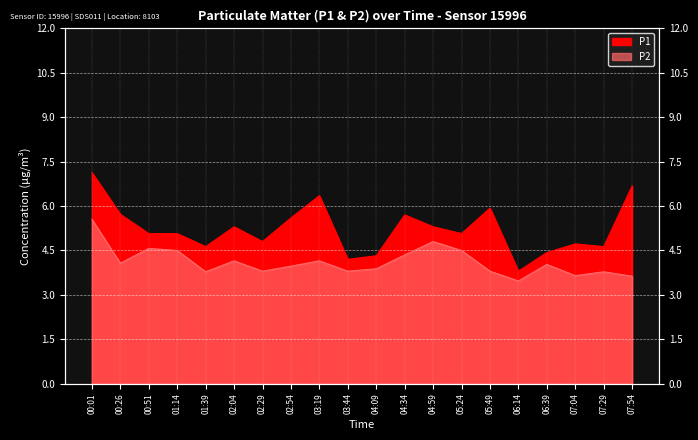

Which category has the lowest value in the P2 series?

06:14